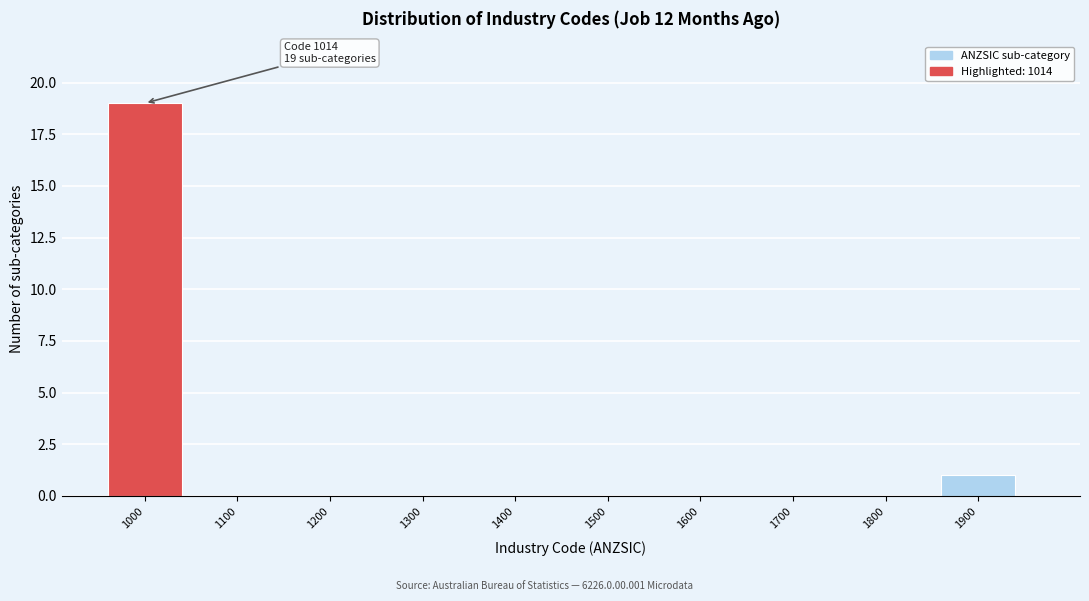

Reading left to right, list all the values displayed in this chart.

1000=19	1100=0	1200=0	1300=0	1400=0	1500=0	1600=0	1700=0	1800=0	1900=1